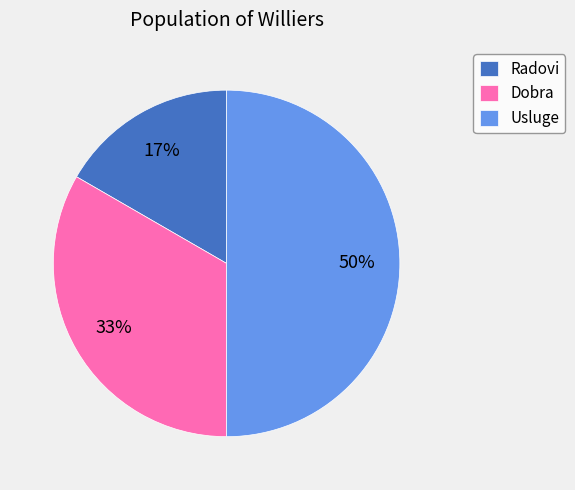

To the nearest percent, what percentage of the pie is Usluge?

50%